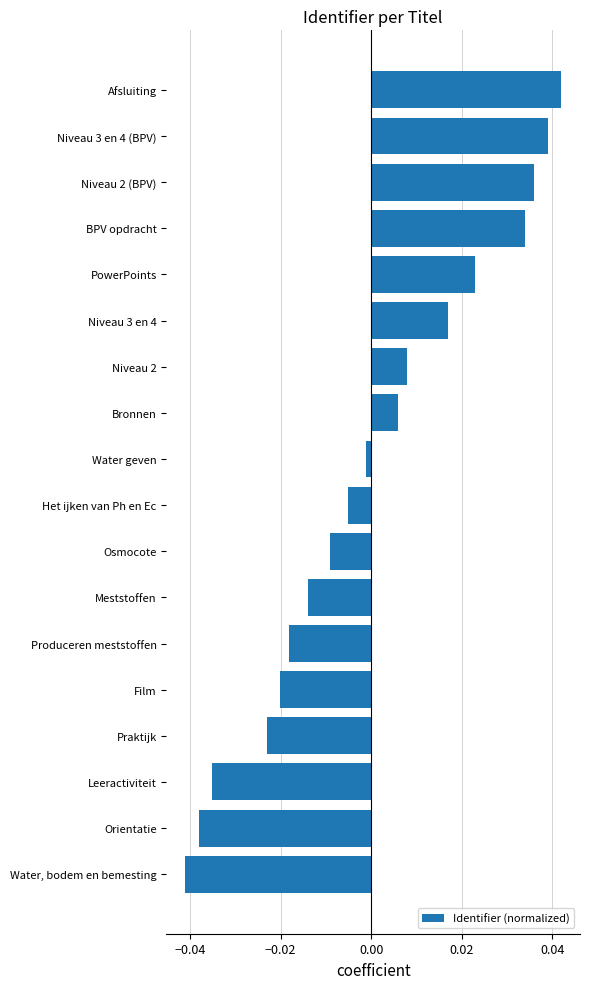

List the labels in order of value, largest first.

Afsluiting, Niveau 3 en 4 (BPV), Niveau 2 (BPV), BPV opdracht, PowerPoints, Niveau 3 en 4, Niveau 2, Bronnen, Water geven, Het ijken van Ph en Ec, Osmocote, Meststoffen, Produceren meststoffen, Film, Praktijk, Leeractiviteit, Orientatie, Water, bodem en bemesting